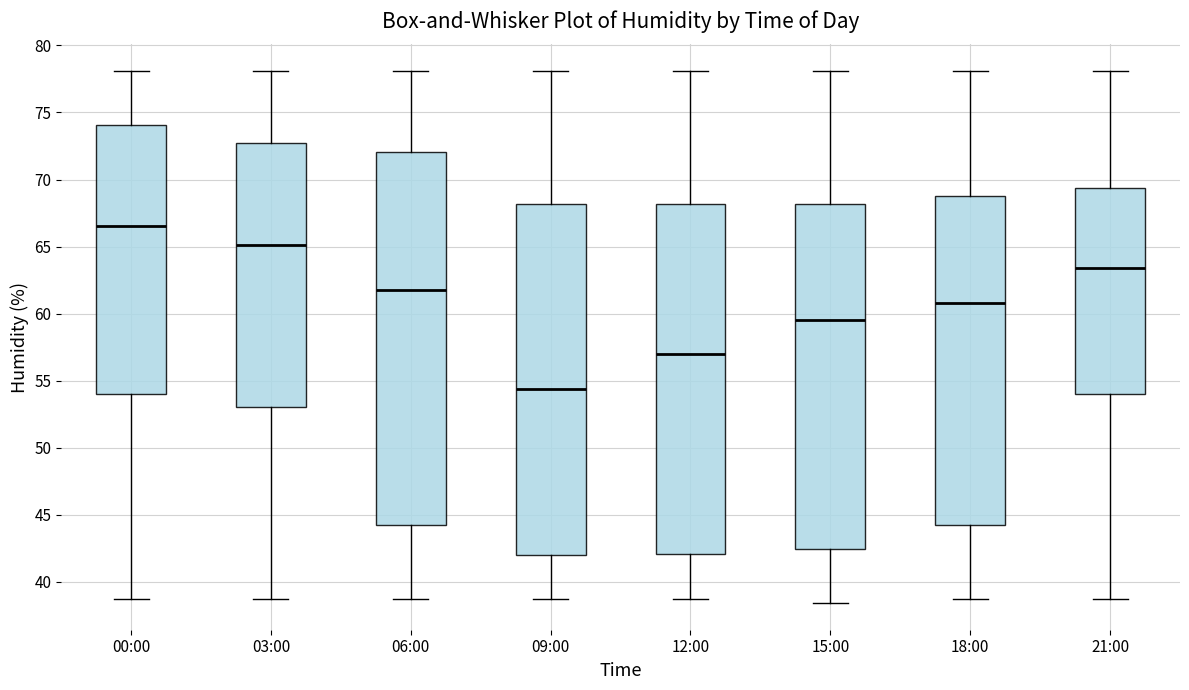

Which box has the highest median line?

00:00